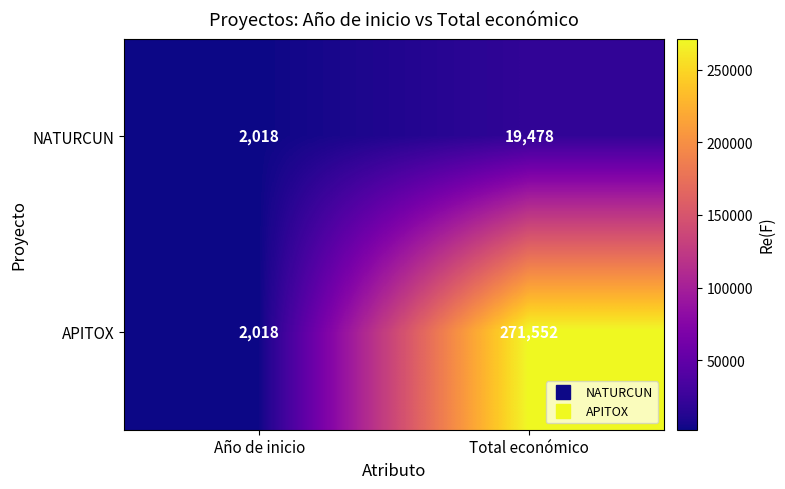

Between Año de inicio and Total económico, which series saw the biggest shift?

APITOX